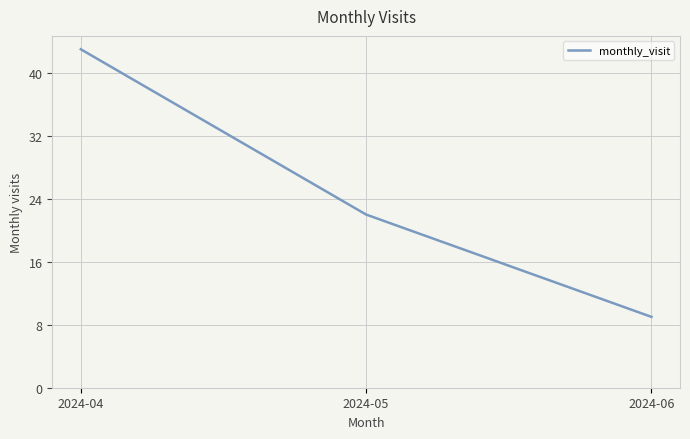

Which category has the highest value across all series?

2024-04